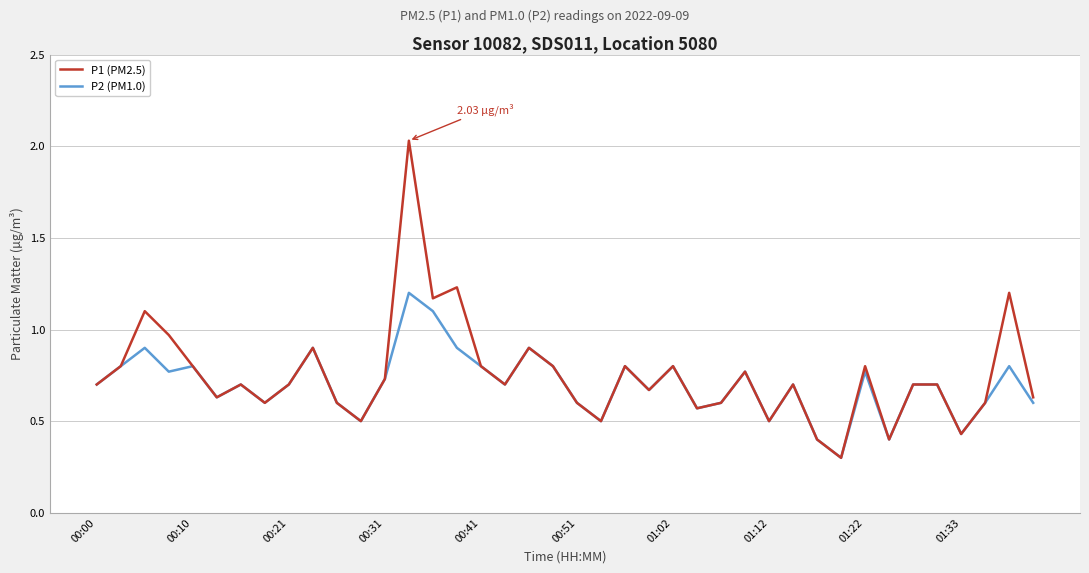

Which series has the widest spread of values?

P1 (PM2.5)